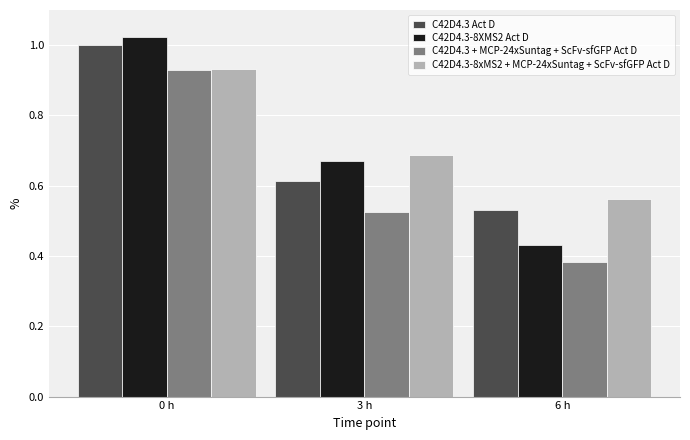

What is the difference between the C42D4.3 + MCP-24xSuntag + ScFv-sfGFP Act D values at 3 h and 6 h?

0.1